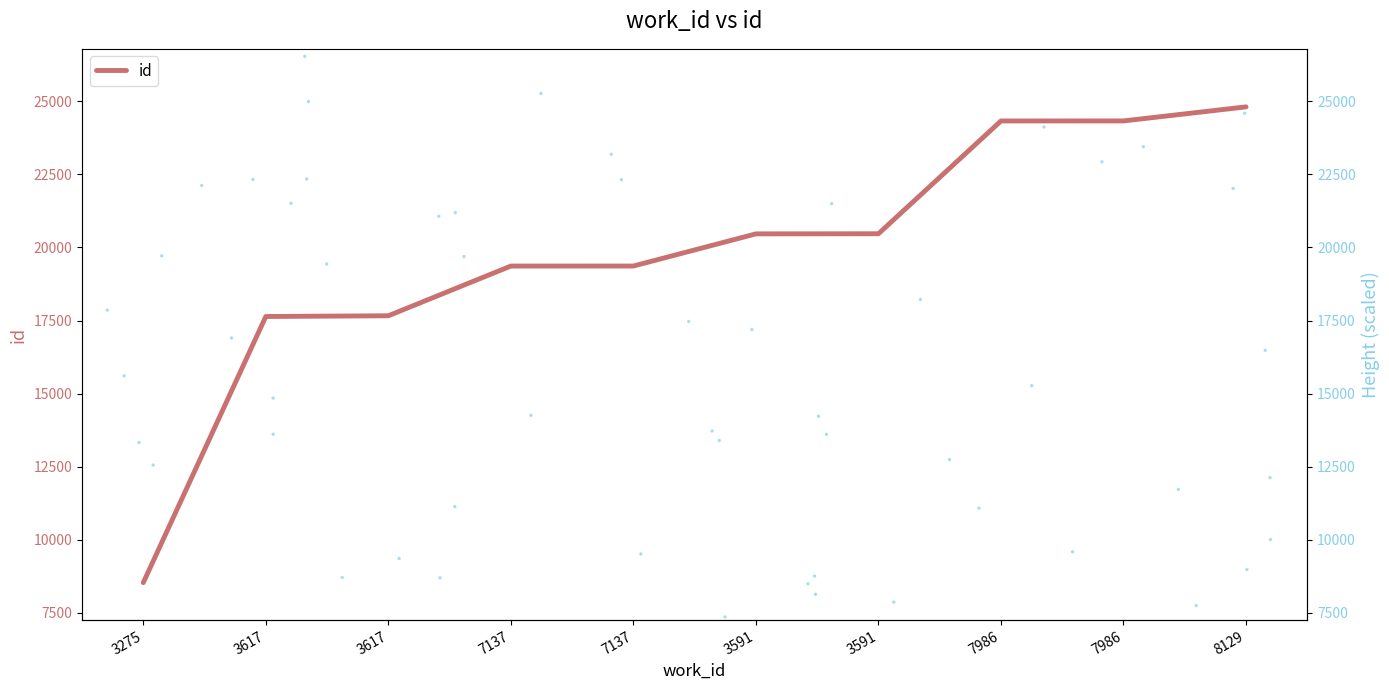

Is it true that the value at 3275 is 8536?

True